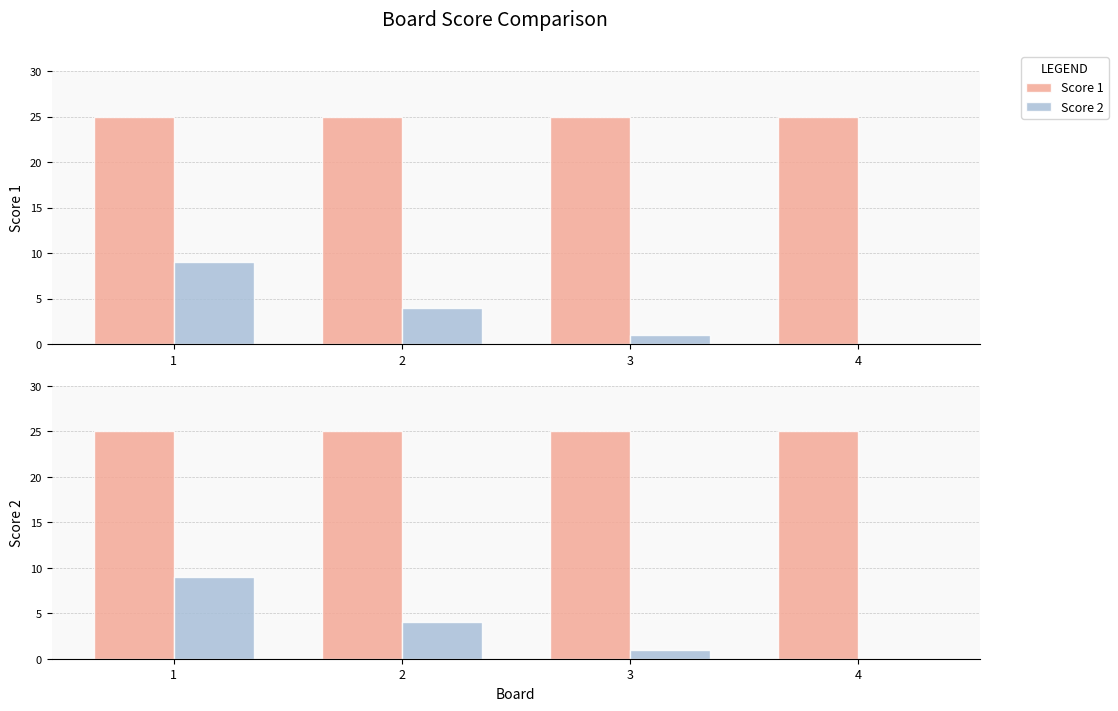

Count the Score 2 values in the range 1 to 9.

3